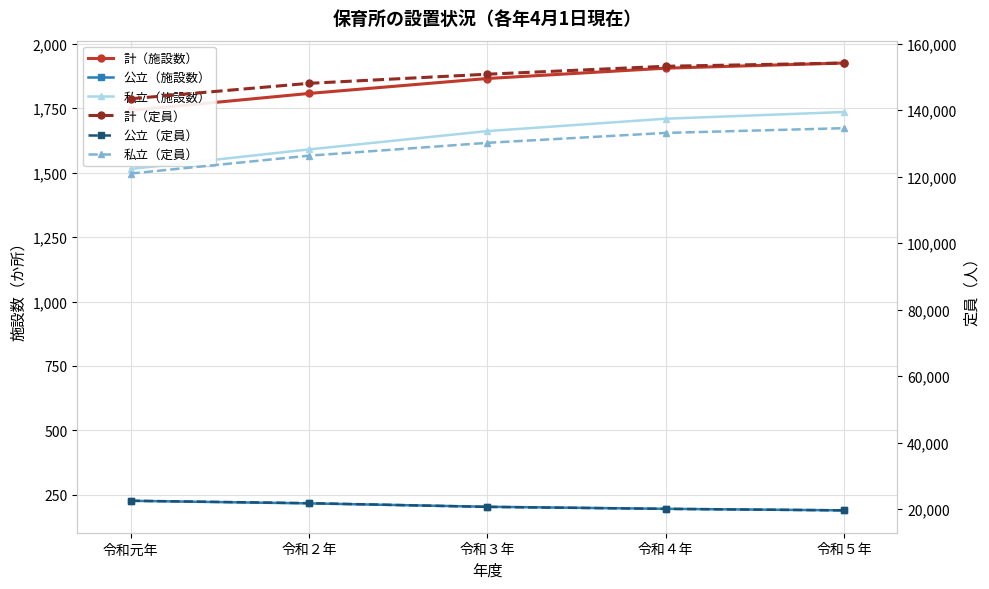

What is the difference between the second highest and minimum values in the 私立（定員） series?

12225